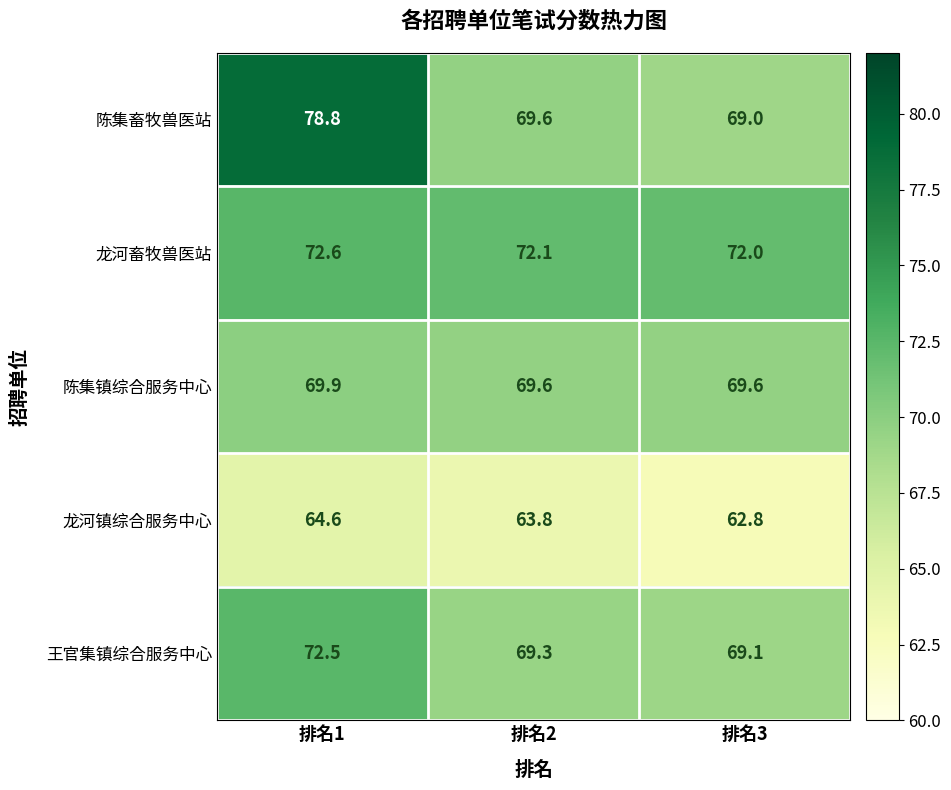

At which label is 龙河畜牧兽医站 closest to 72?

排名3